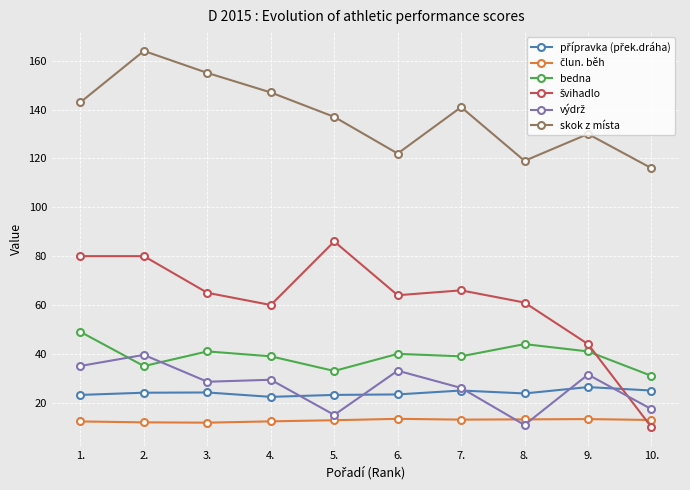

Which series has the largest total across all categories?

skok z místa